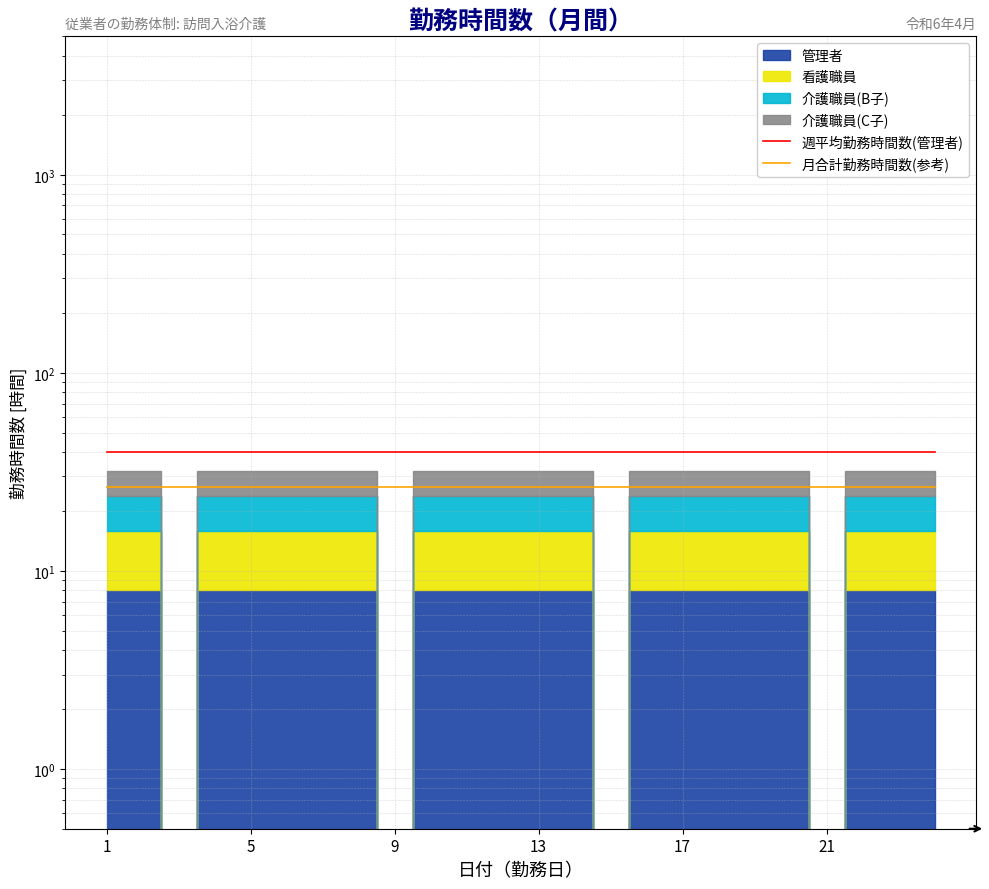

At how many categories does at least one series exceed 38?

24